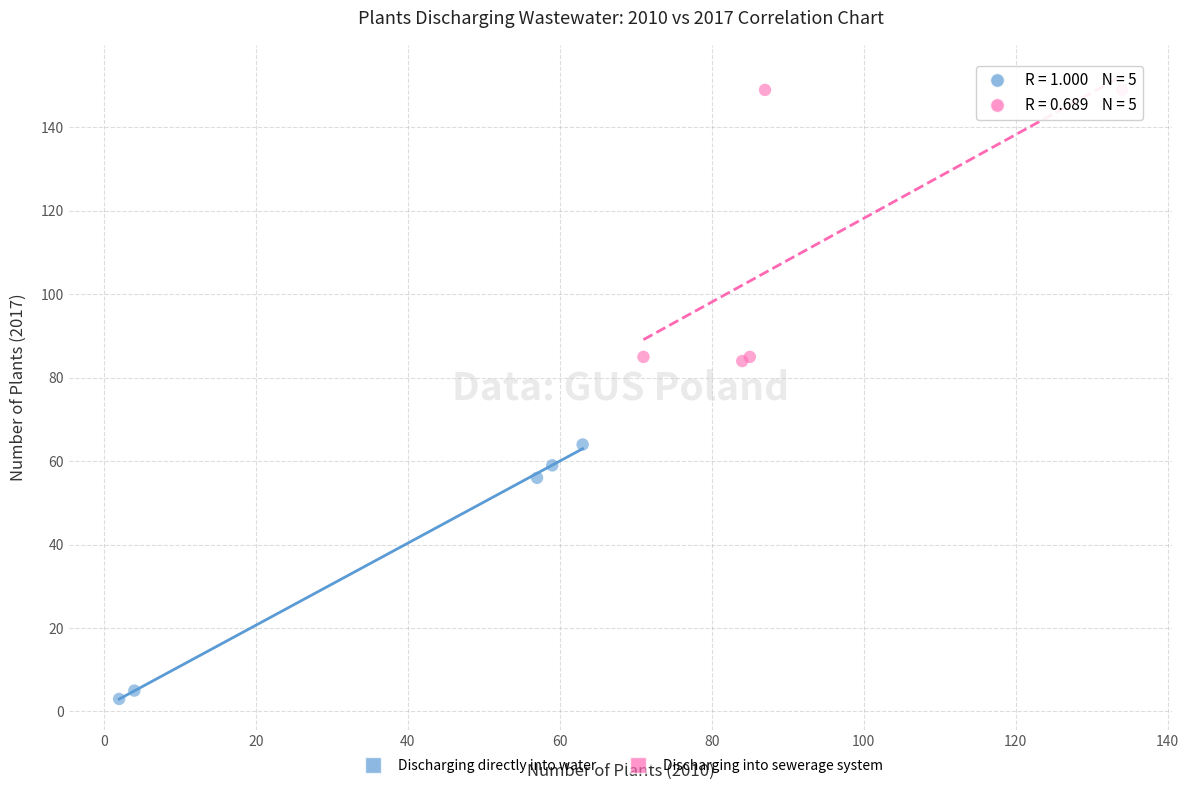

What are all the series names shown in the legend?

Discharging directly into water, Discharging into sewerage system